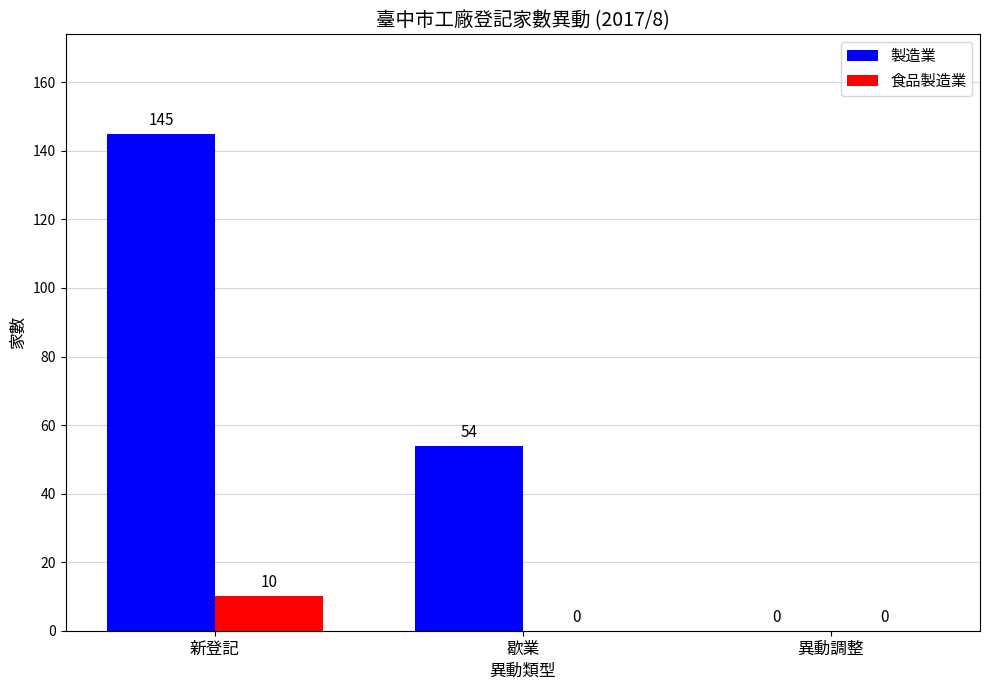

What is the sum of all 製造業 values?

199